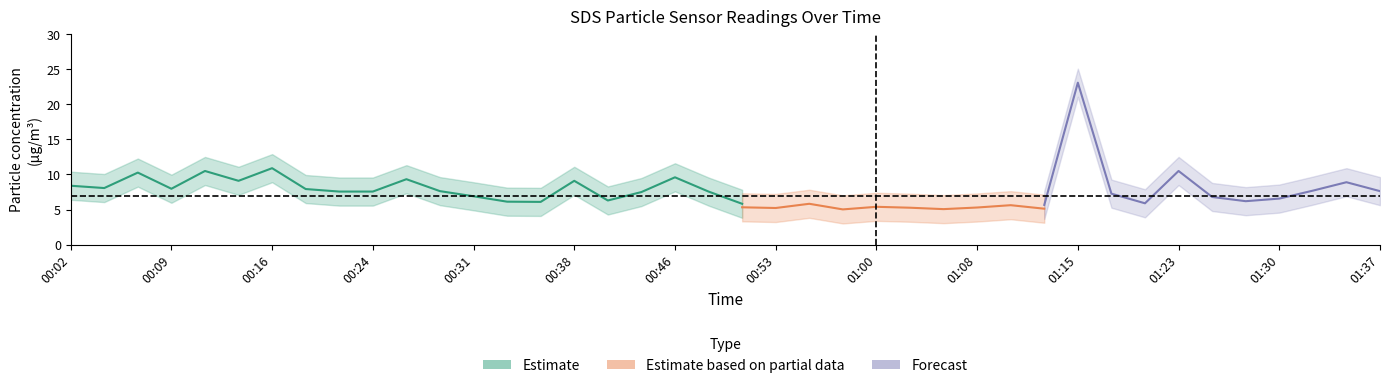

What is the label of the 4th point from the left?

00:09